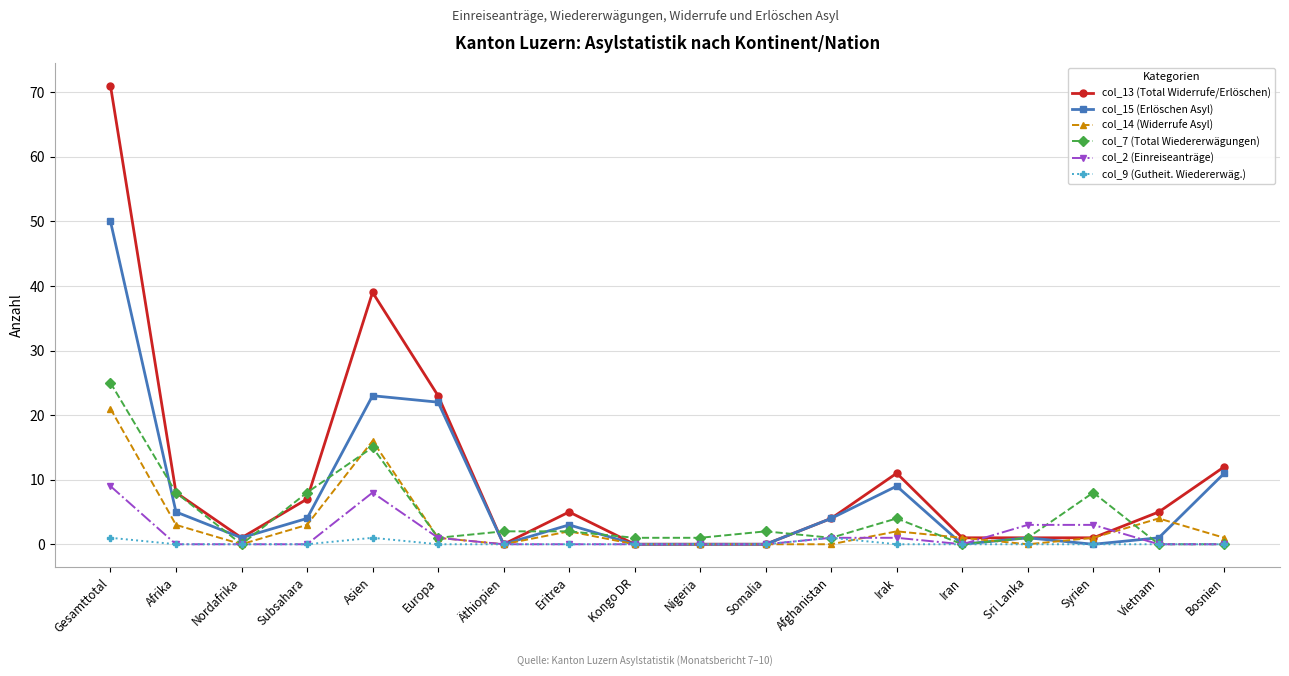

What is the total value across all series at Asien?

102